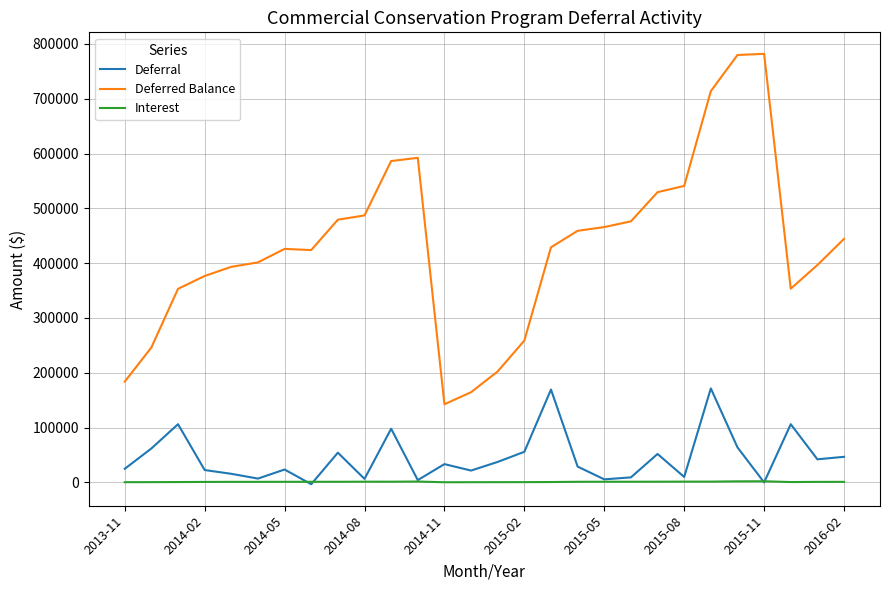

True or false: Interest has more than 1 points higher than both neighbors.

True